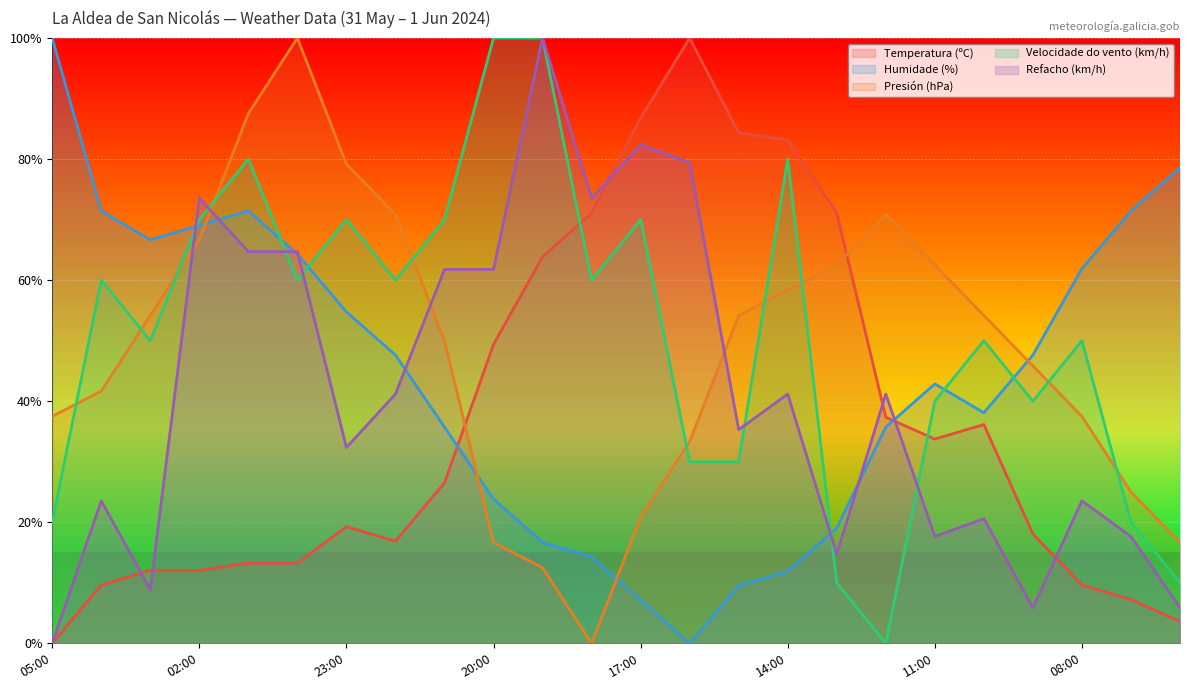

At which label is Humidade (%) closest to 50?

22:00